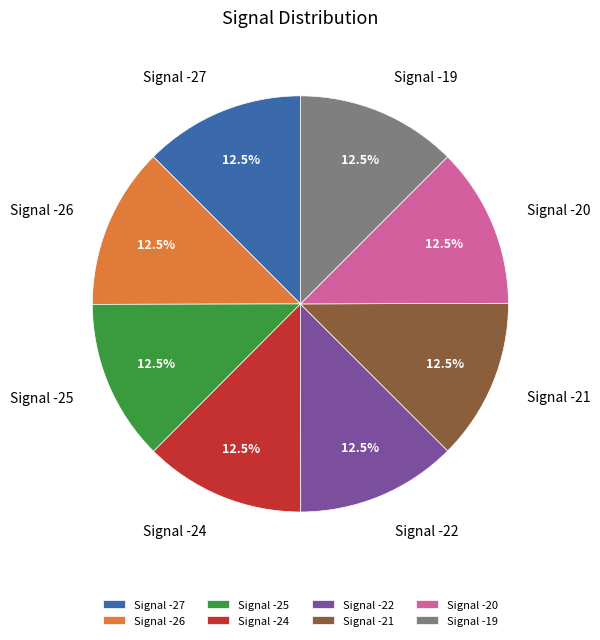

Approximately how many times larger is the value at Signal -26 compared to Signal -21?

1.0